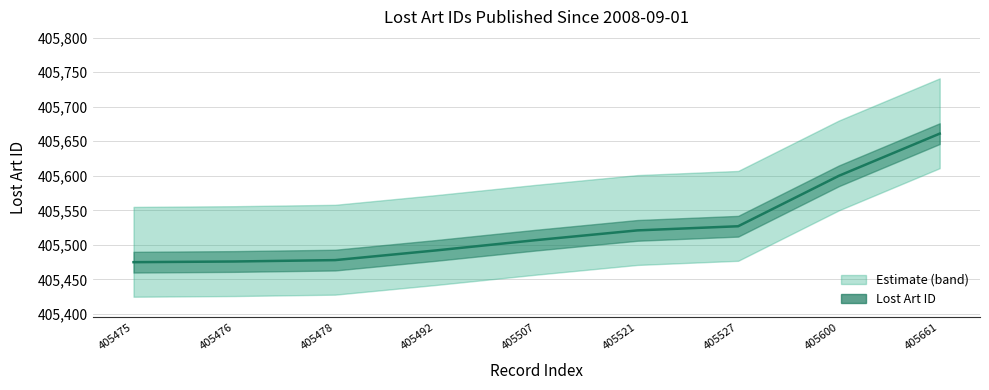

True or false: there are more than 2 points higher than both neighbors.

False